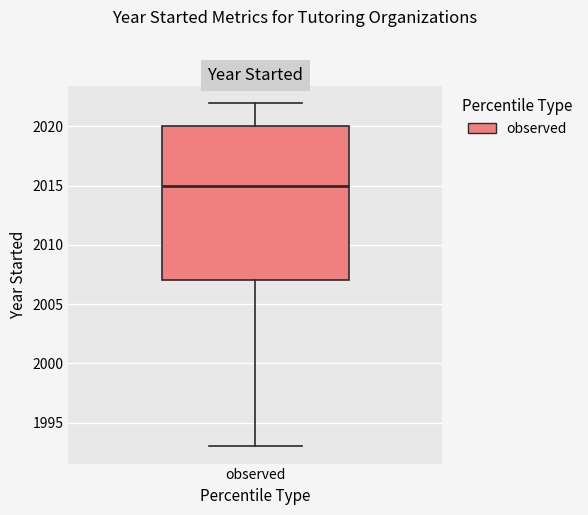

Read this box plot against the y-axis: the position of the median line, the range covered by the box, and the ends of both whiskers. The values are not printed on the chart, so give them approximately, as read against the axis.

median 2015, box 2007 to 2020, whiskers 1993 to 2022